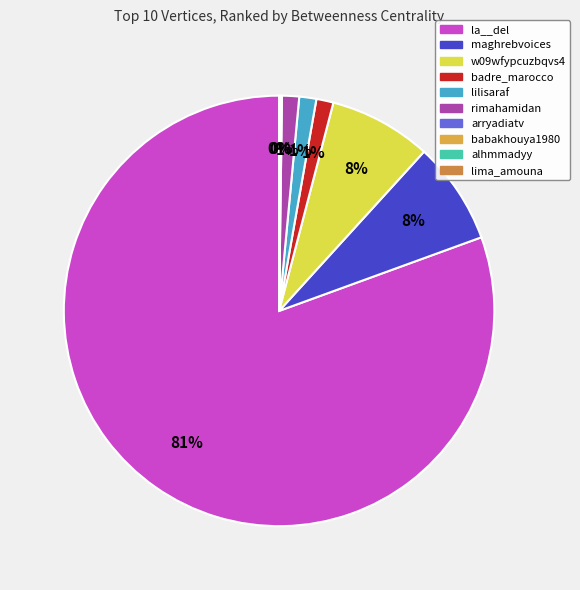

Is there a majority slice in this chart?

Yes